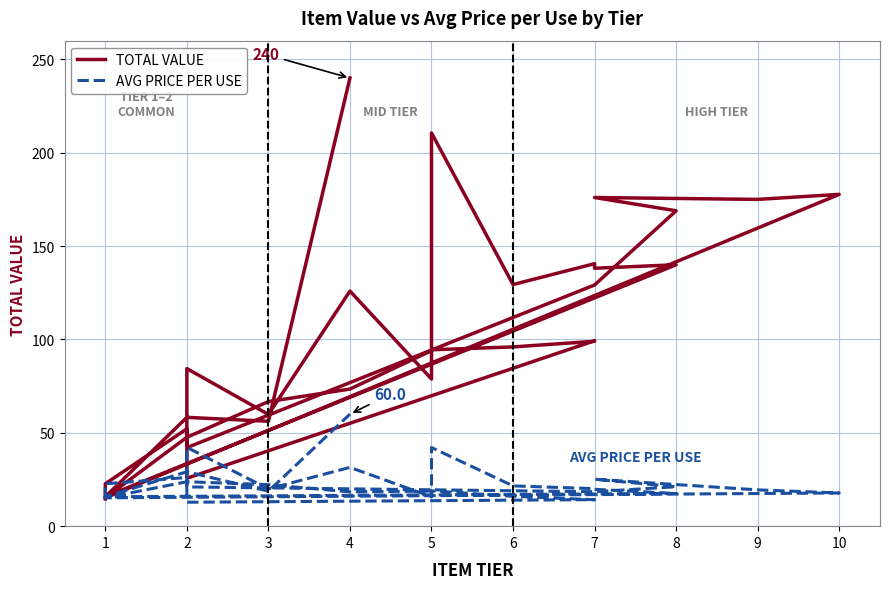

Where is the first local maximum for TOTAL VALUE?

2